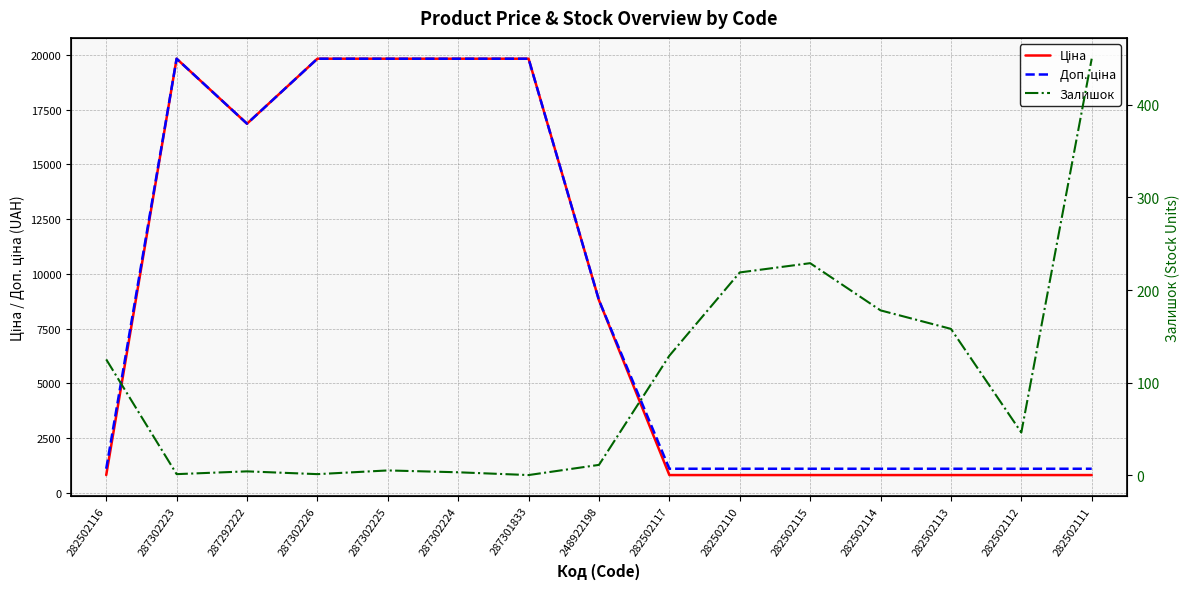

Reading left to right, extract all data points from this chart.

Ціна: 813.0	19831.1	16863.2	19831.1	19831.1	19831.1	19831.1	8797.6	813.0	813.0	813.0	813.0	813.0	813.0	813.0
Доп. ціна: 1101.8	19831.1	16863.2	19831.1	19831.1	19831.1	19831.1	8797.6	1101.8	1101.8	1101.8	1101.8	1101.8	1101.8	1101.8
Залишок: 125.0	1.0	4.0	1.0	5.0	3.0	0.0	11.0	129.0	219.0	229.0	178.0	158.0	46.0	450.0